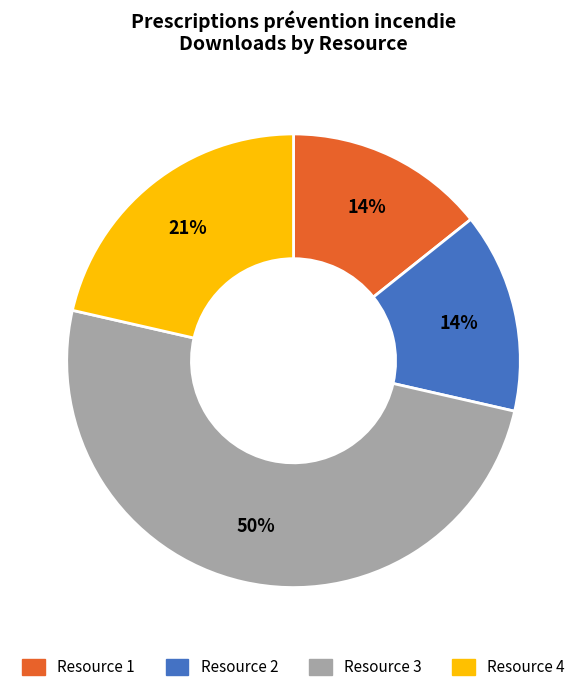

To the nearest percent, what is the difference between the largest and smallest slice percentages?

36%